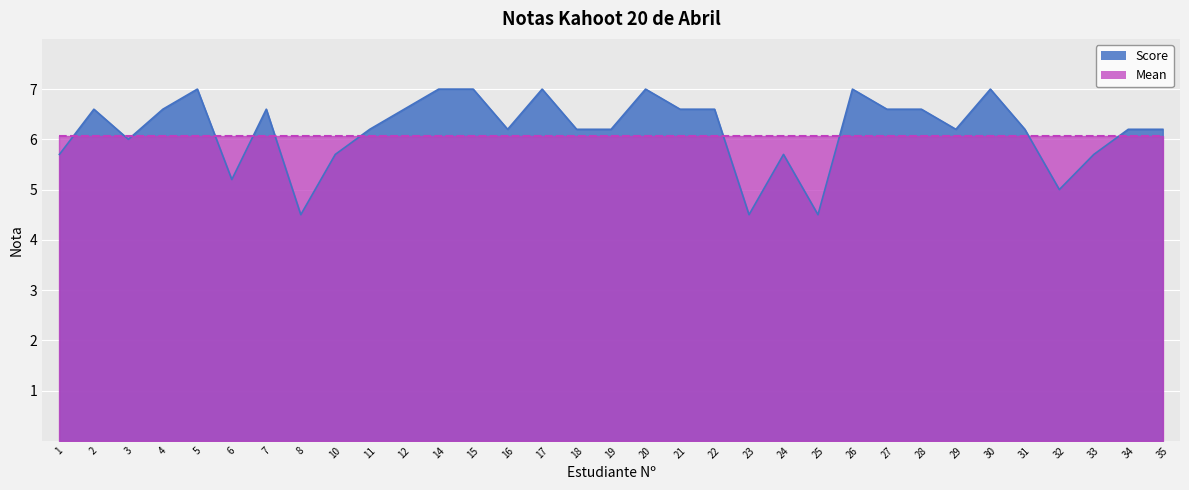

Does the chart display data point markers on the line(s)?

No